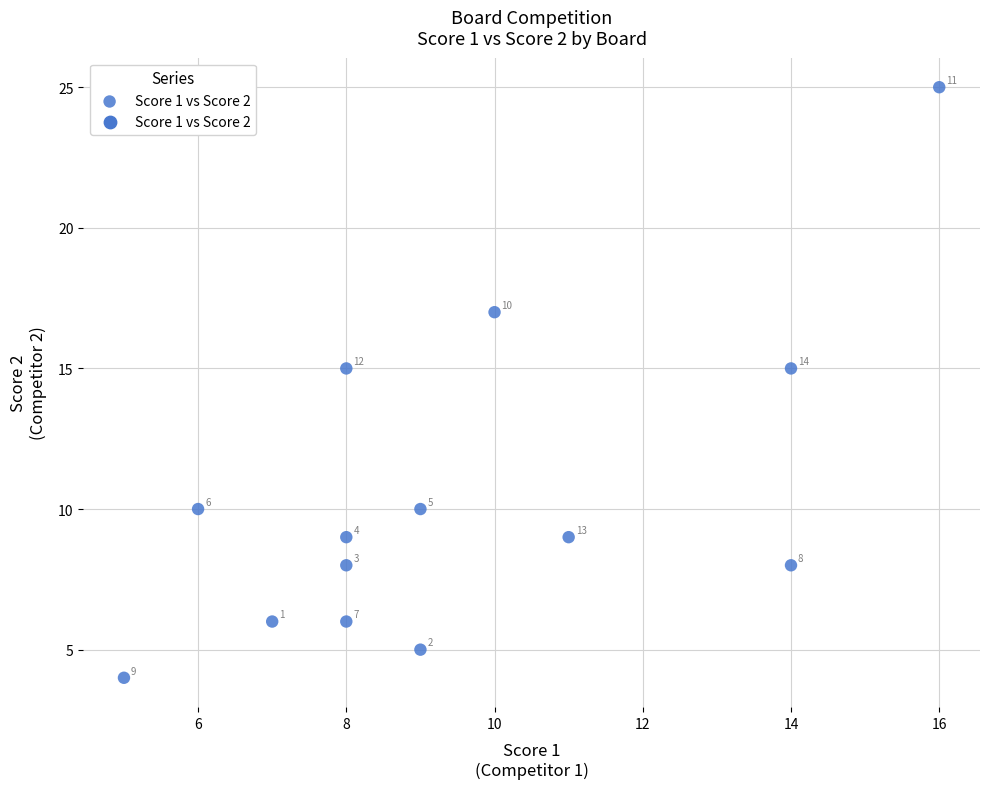

What Y value in the scatter plot is closest to 14?

15